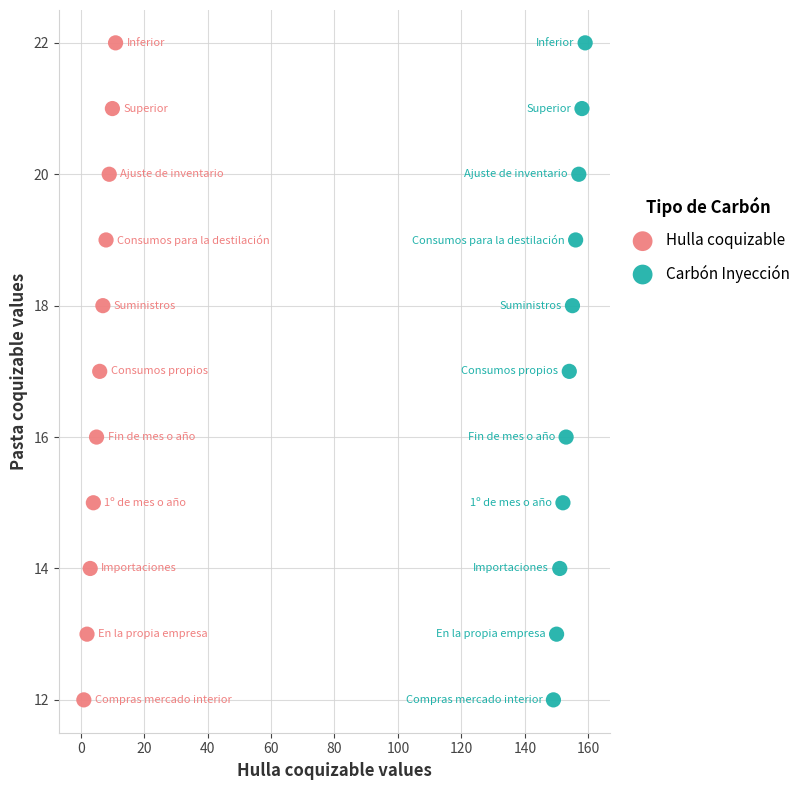

What are all the series names shown in the legend?

Hulla coquizable, Carbón Inyección